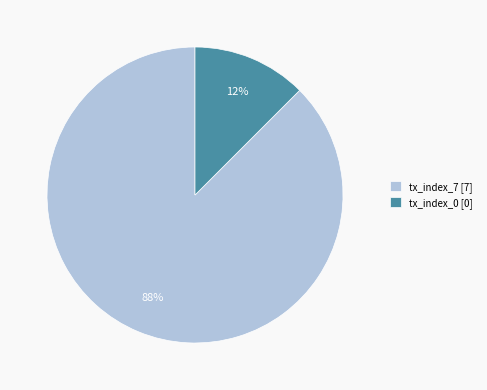

To the nearest percent, what is the combined percentage of tx_index_7 [7] and tx_index_0 [0]?

100%